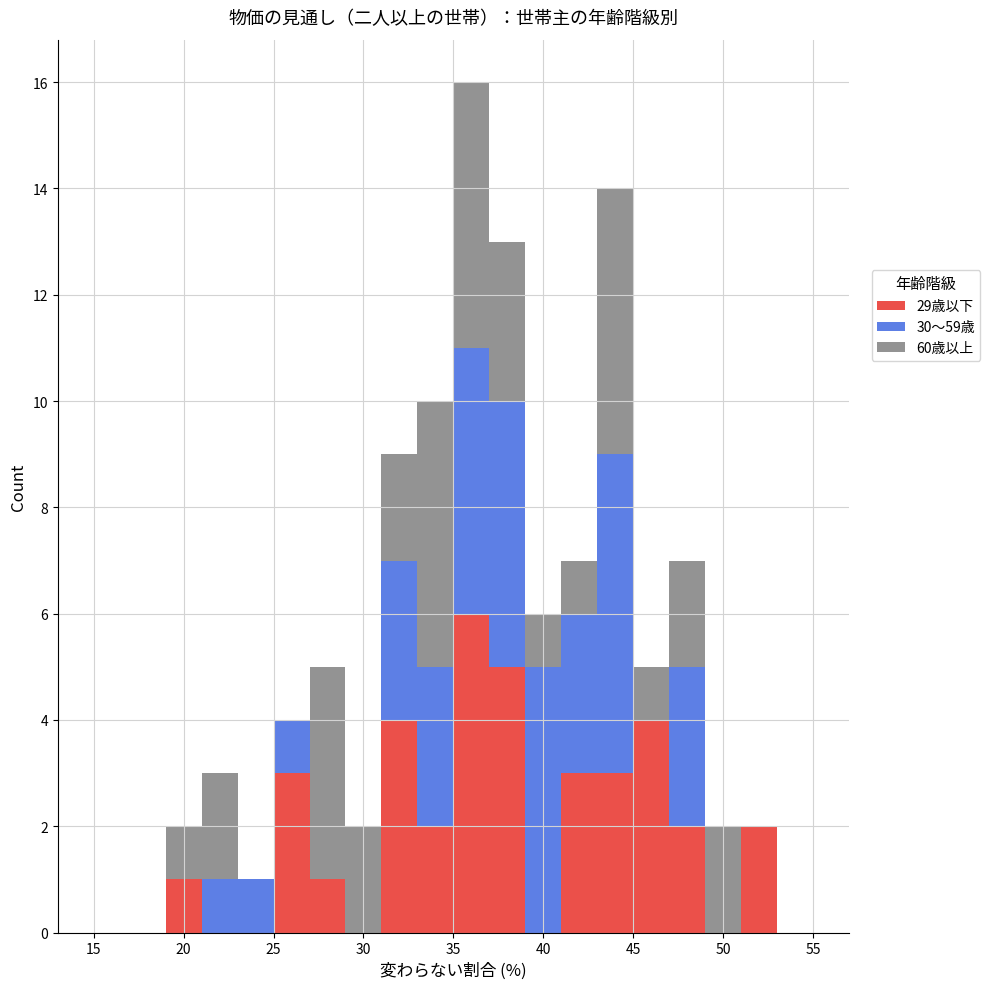

Which range on the x-axis has the tallest stacked bar (by total height)?

35 to 37